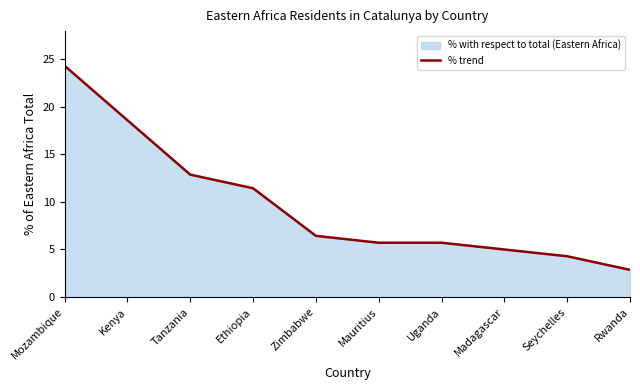

Reading right to left, list all the values displayed in this chart.

2.9	4.3	5.0	5.7	5.7	6.4	11.4	12.9	18.6	24.3